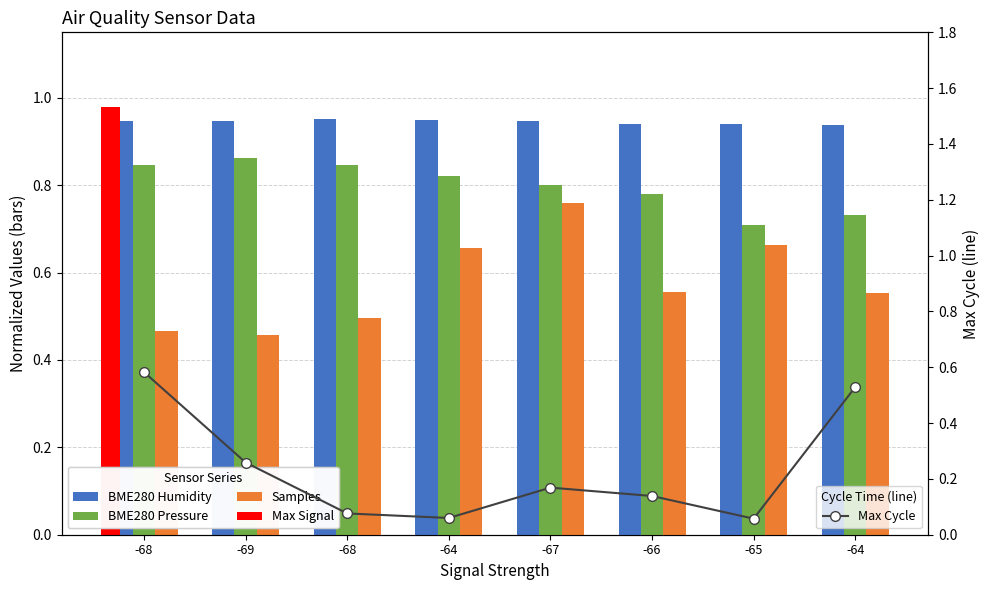

The Max Cycle series shows 0.4 at -64. True or false?

False